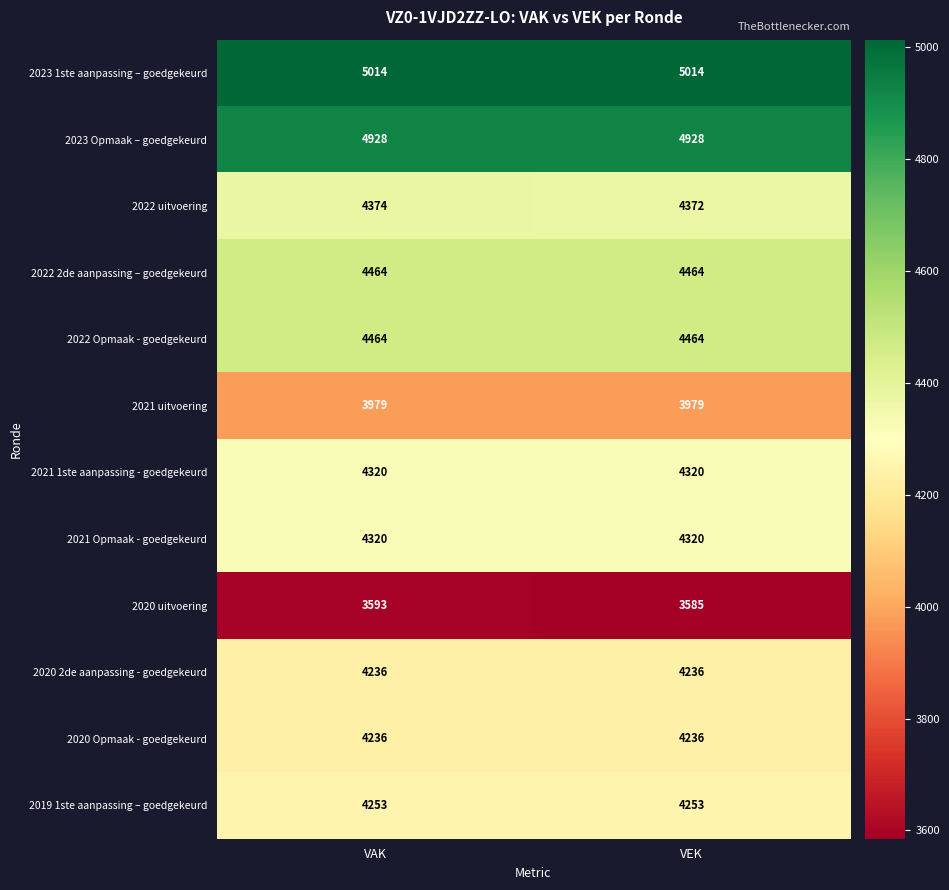

At which category is the sum across all series the highest?

VAK